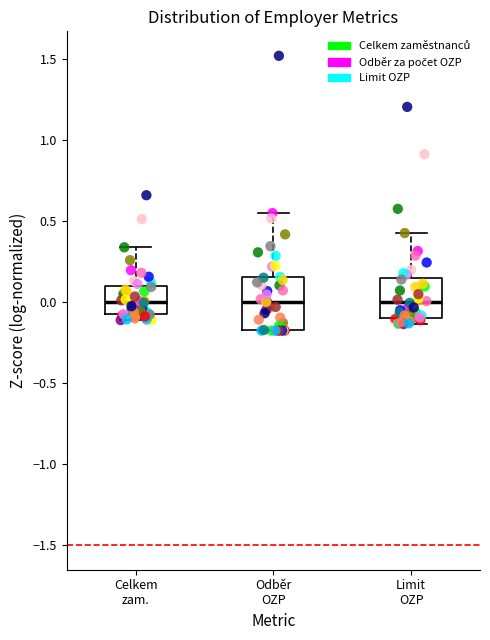

Which box is the tallest, from its lower edge to its upper edge?

Odběr OZP